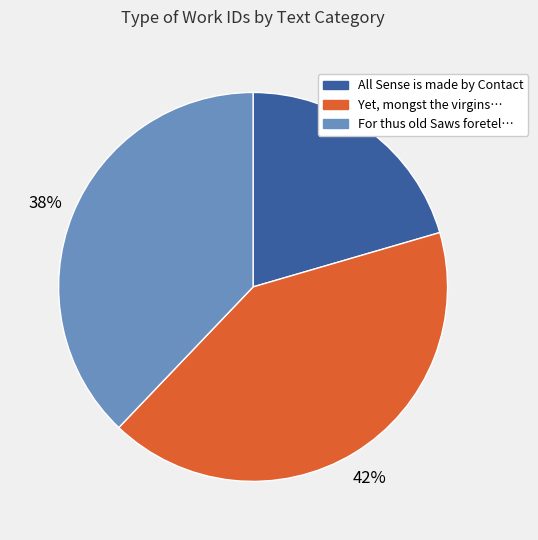

Is there any slice that represents more than half of the pie?

No